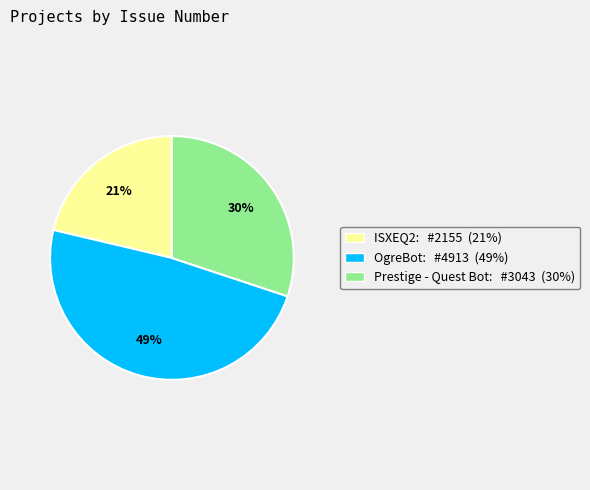

Rank the categories by value from highest to lowest.

OgreBot: #4913 (49%), Prestige - Quest Bot: #3043 (30%), ISXEQ2: #2155 (21%)